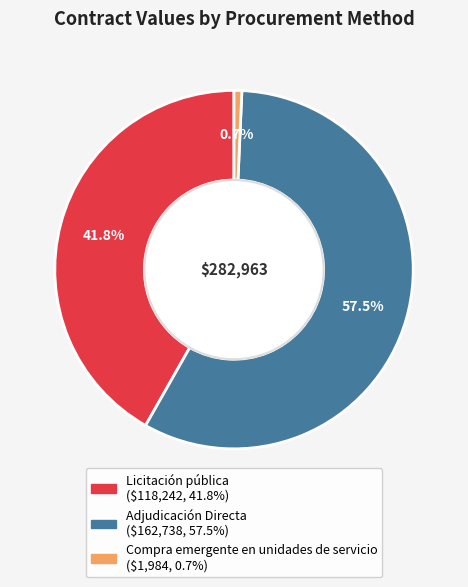

What percentage do Licitación pública and Compra emergente en unidades de servicio together represent?

42.5%